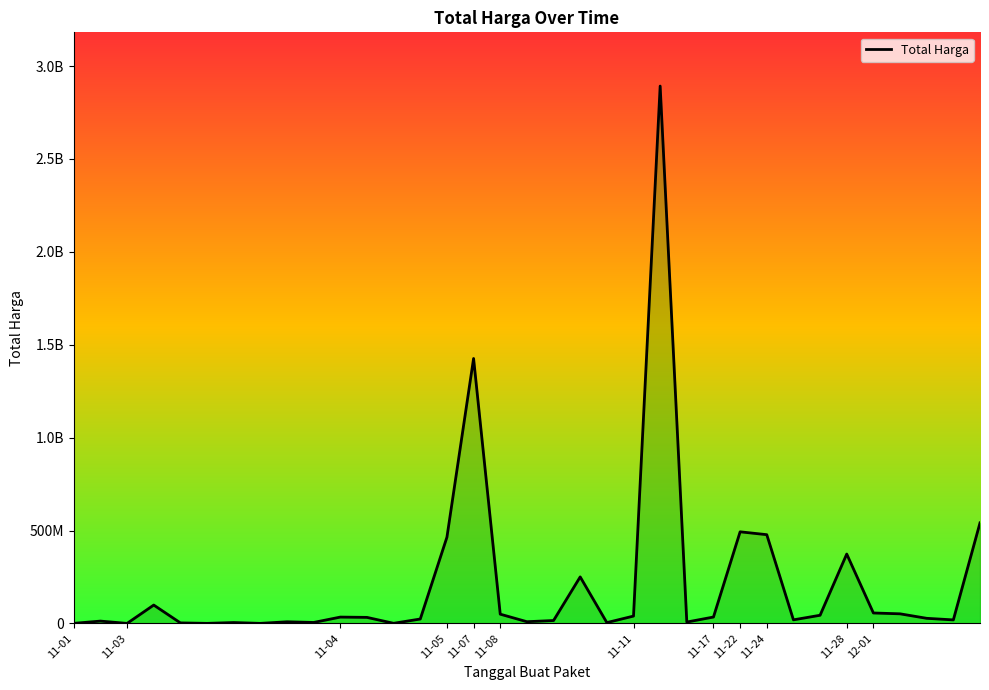

Which category has the highest value across all series?

22